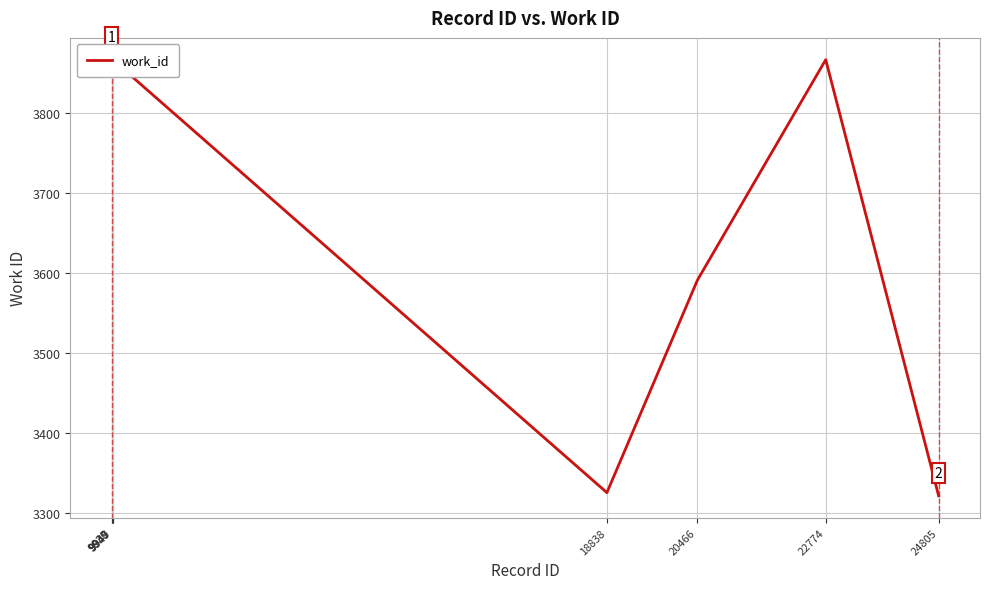

Is it true that the value at 18838 is 1680?

False